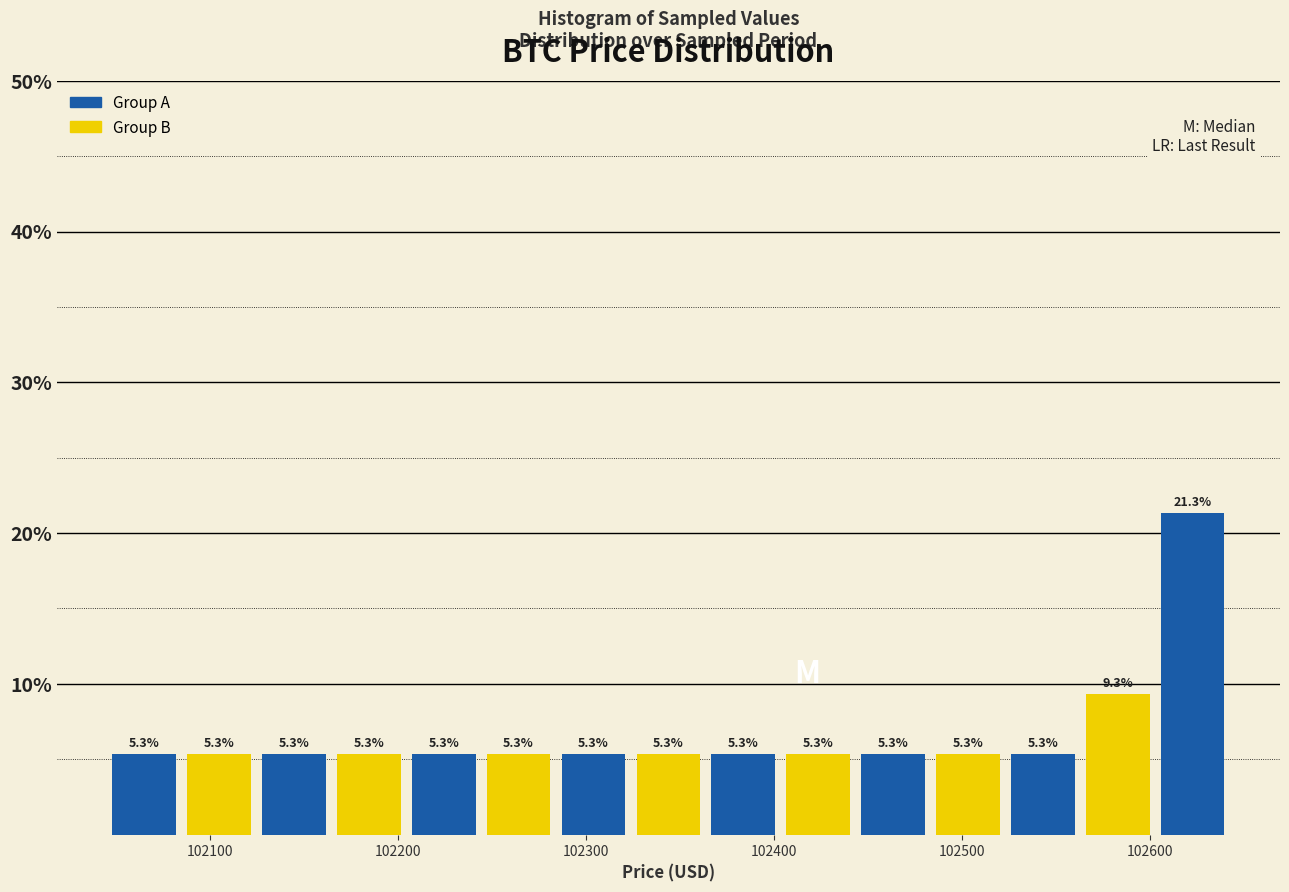

Read against the x-axis, roughly where is the centre of the tallest bar?

102620